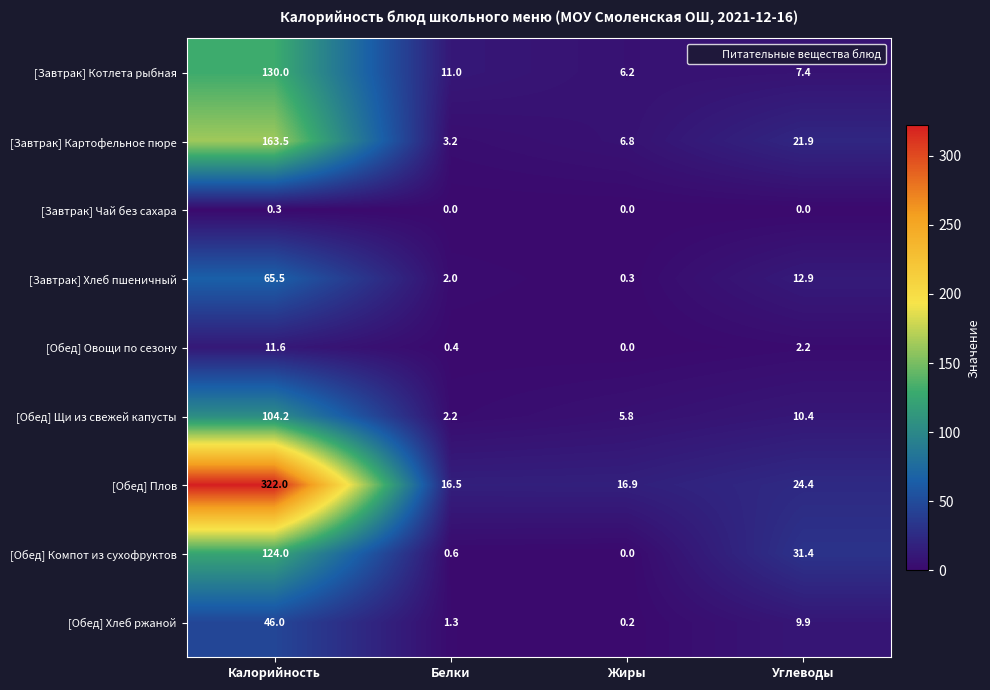

Which series has the largest range (max minus min)?

[Обед] Плов